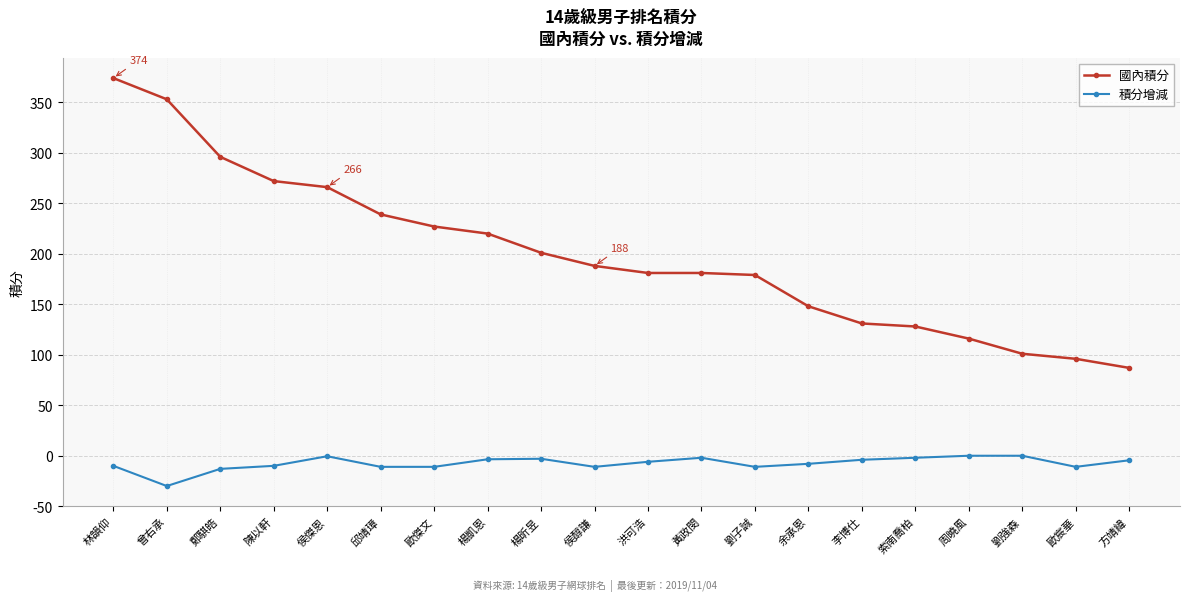

What is the average value of the 國內積分 series?

199.2